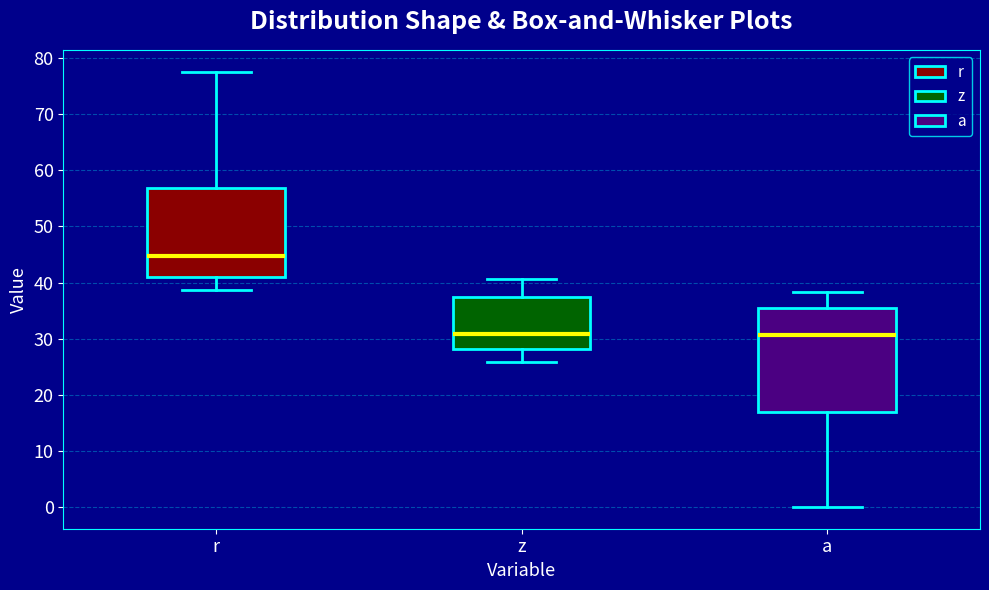

Reading left to right, read every box against the y-axis: the position of its median line, the range the box covers, and the ends of its whiskers. The values are not printed on the chart, so give them approximately, as read against the axis.

r: median 45, box 41 to 57, whiskers 39 to 78
z: median 31, box 28 to 37, whiskers 26 to 41
a: median 31, box 17 to 35, whiskers 0 to 38